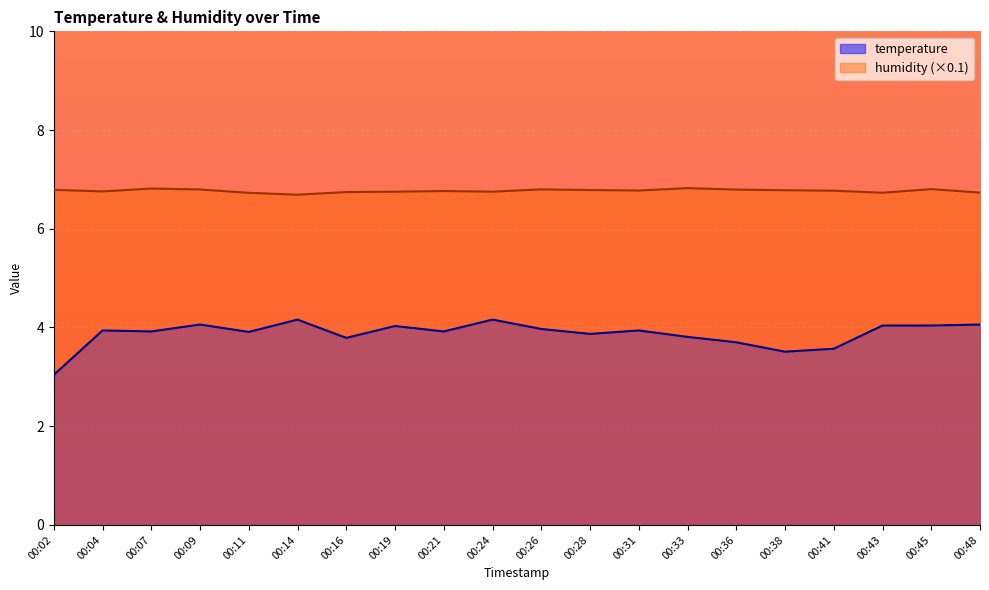

What is the difference between the highest and lowest values at 00:43?

2.7